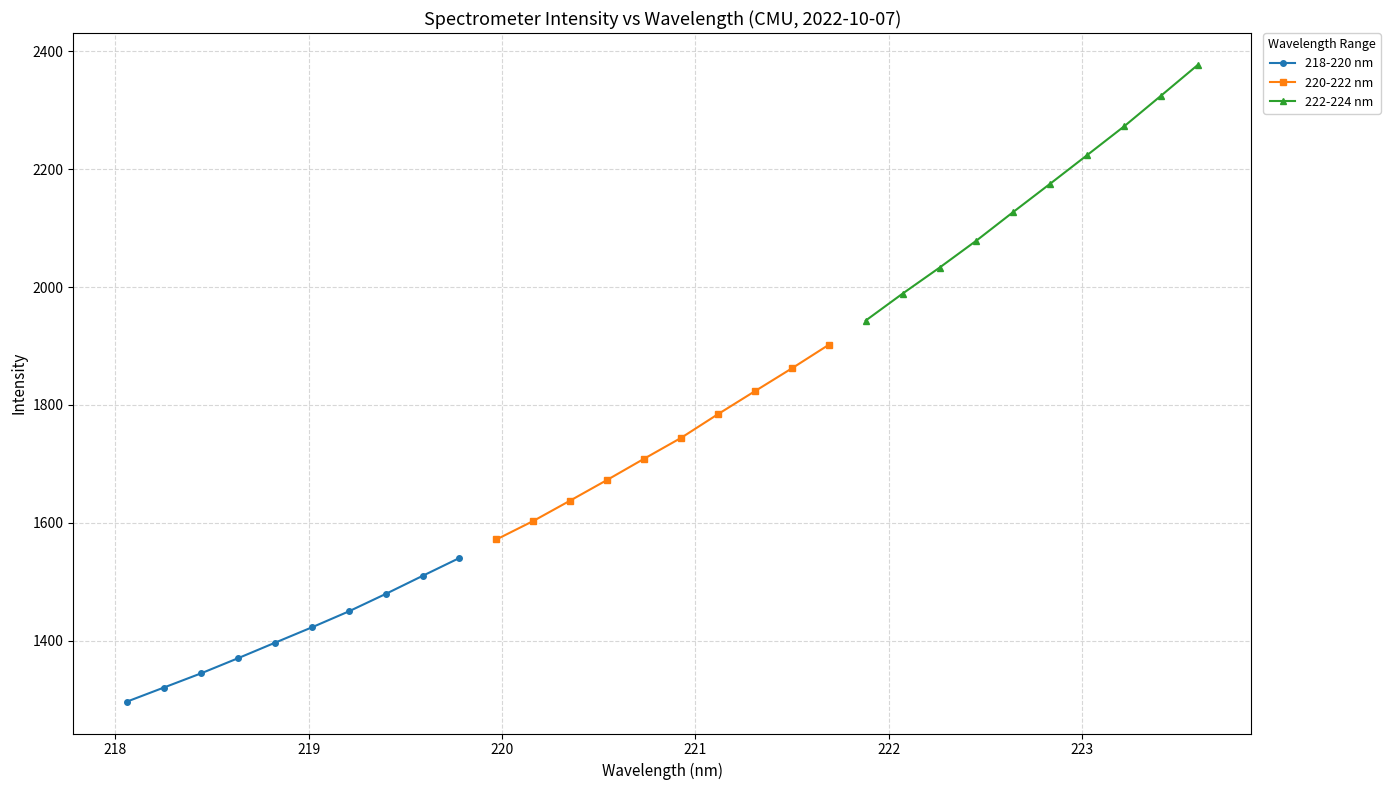

Does the chart have visible grid lines?

Yes